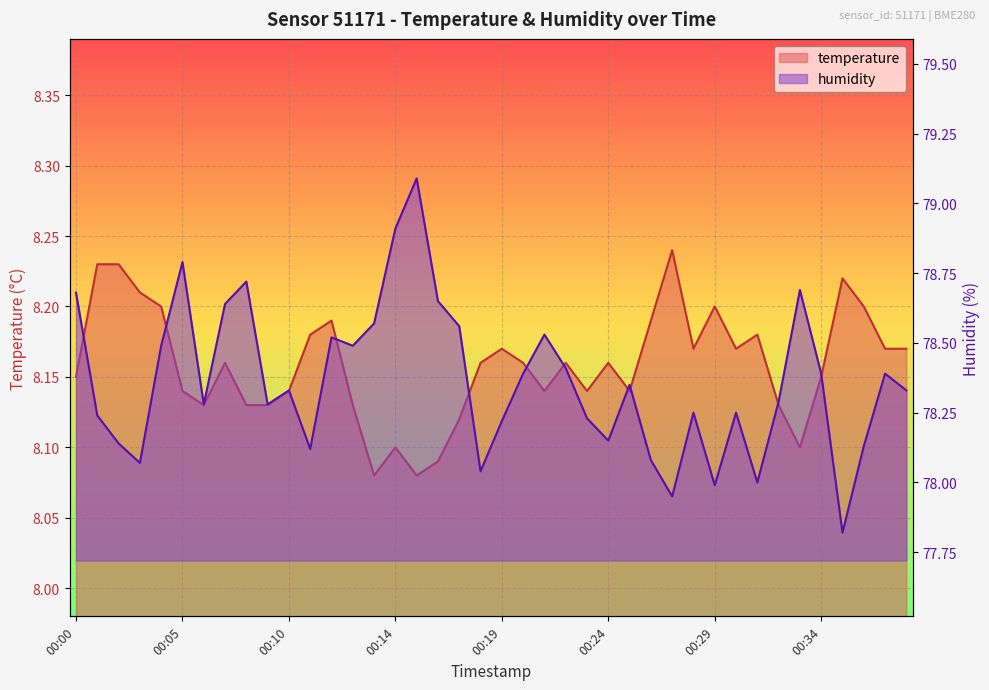

Which category has the lowest value in the temperature series?

00:13